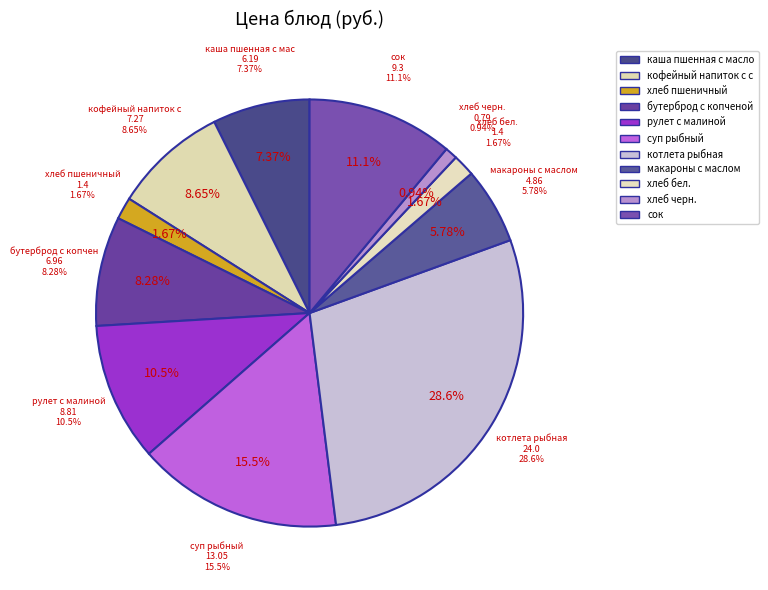

How many segments does this pie chart have?

11